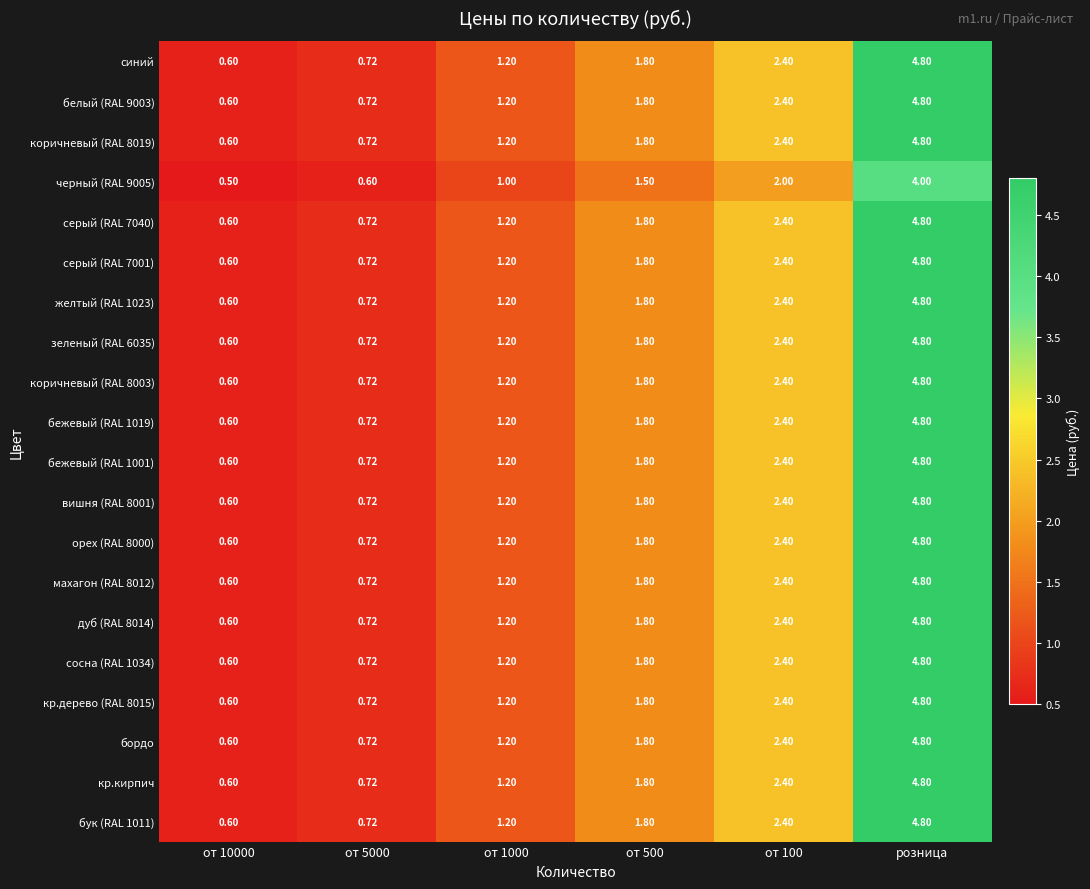

At which category is the sum across all series the highest?

розница